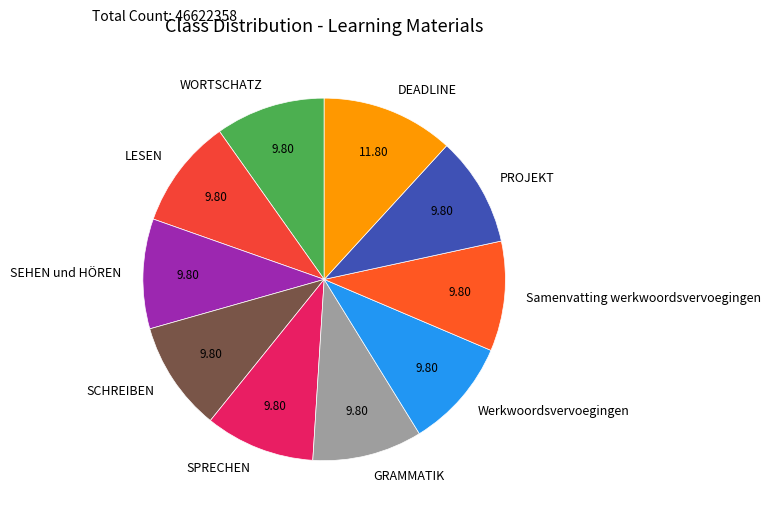

Is the sum of PROJEKT and WORTSCHATZ greater than half?

No